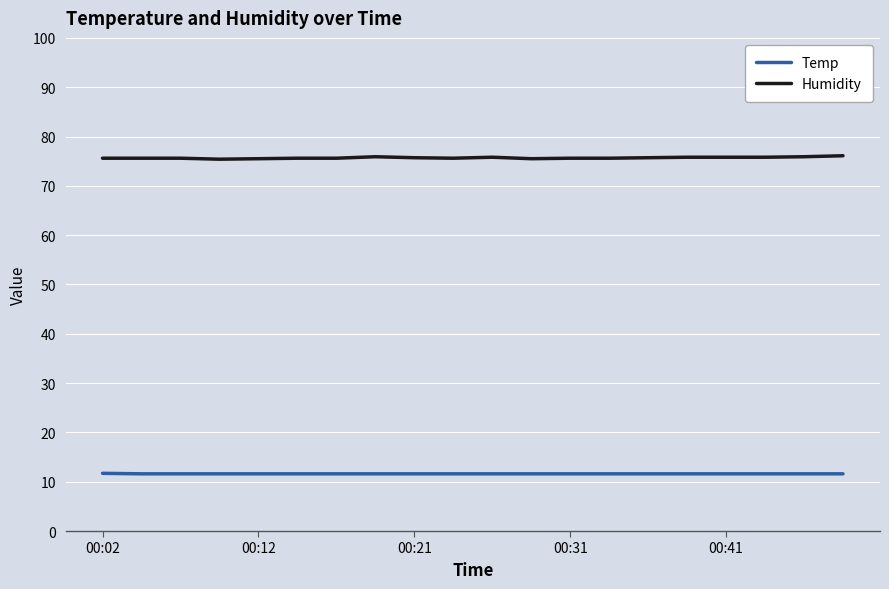

Does the chart display data point markers on the line(s)?

No